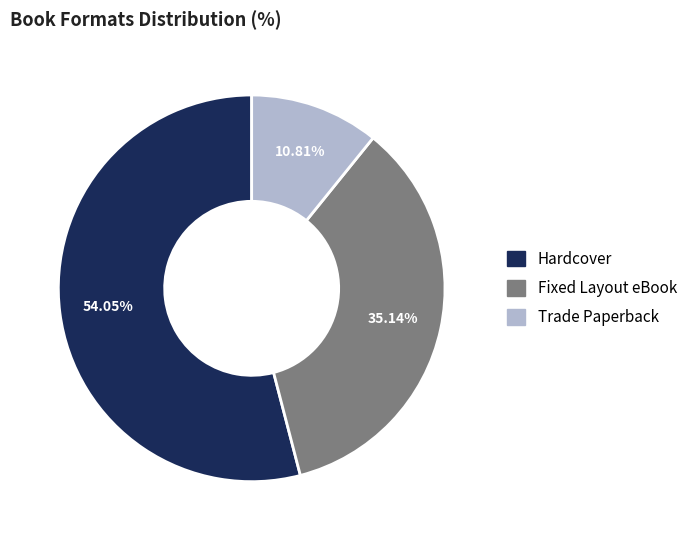

Combined, what portion of the pie is Trade Paperback and Hardcover?

64.9%